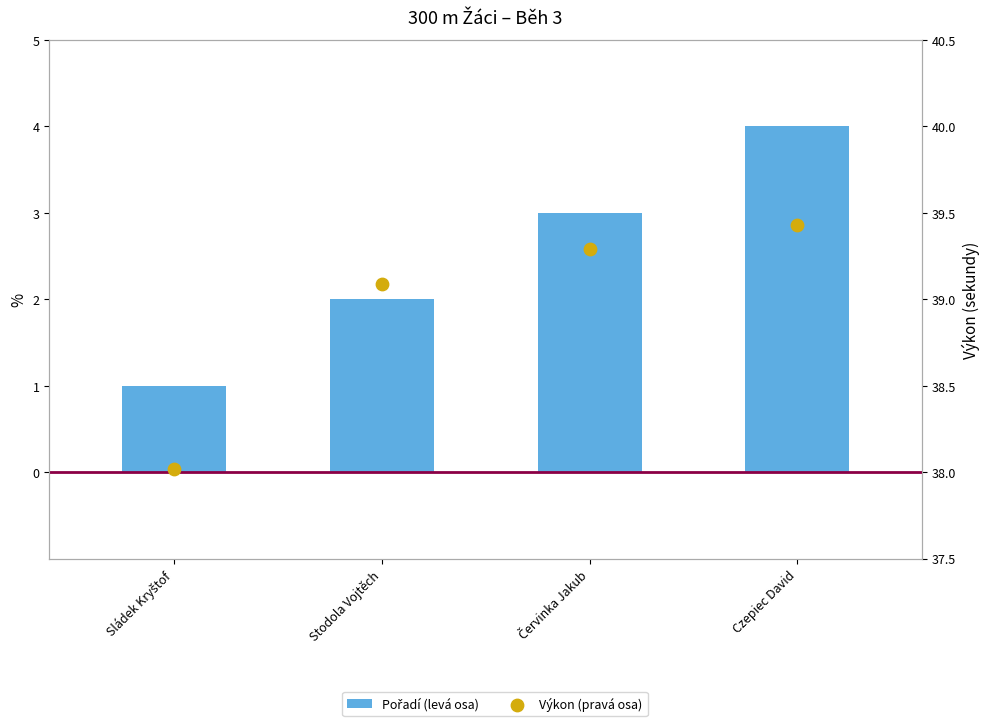

Which series contains the highest Y value?

Výkon (pravá osa)